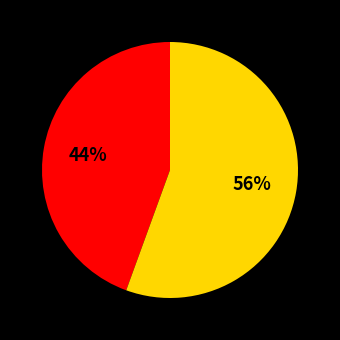

Is there a majority slice in this chart?

Yes